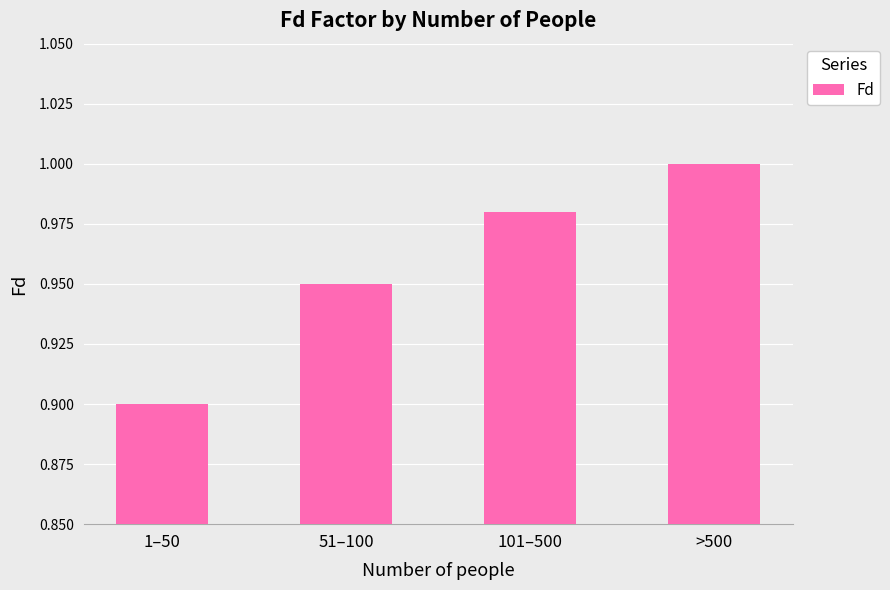

The chart shows a value of 0.9 at 51–100. True or false?

True